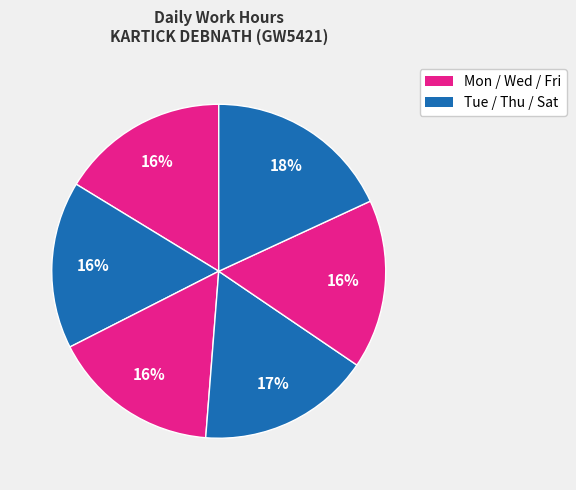

Count the number of slices in the pie.

6